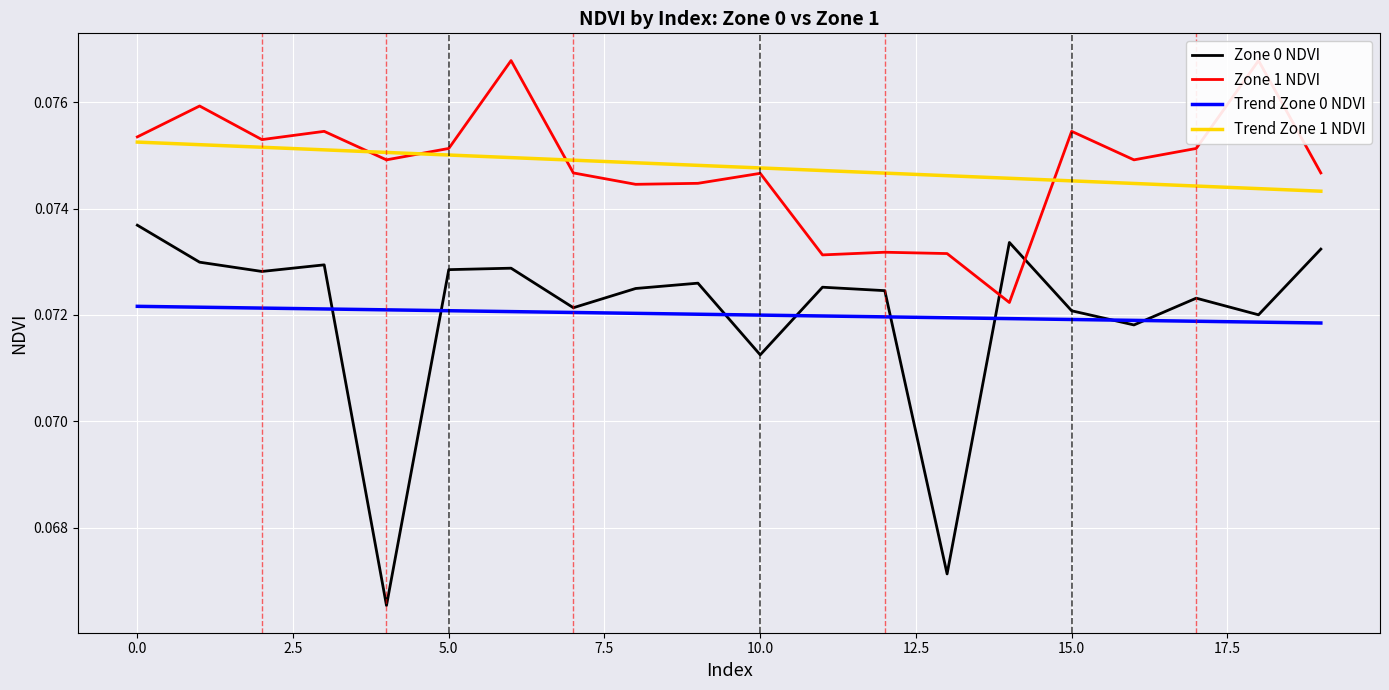

Is it true that Zone 0 NDVI equals 0.0 at 12.5?

False